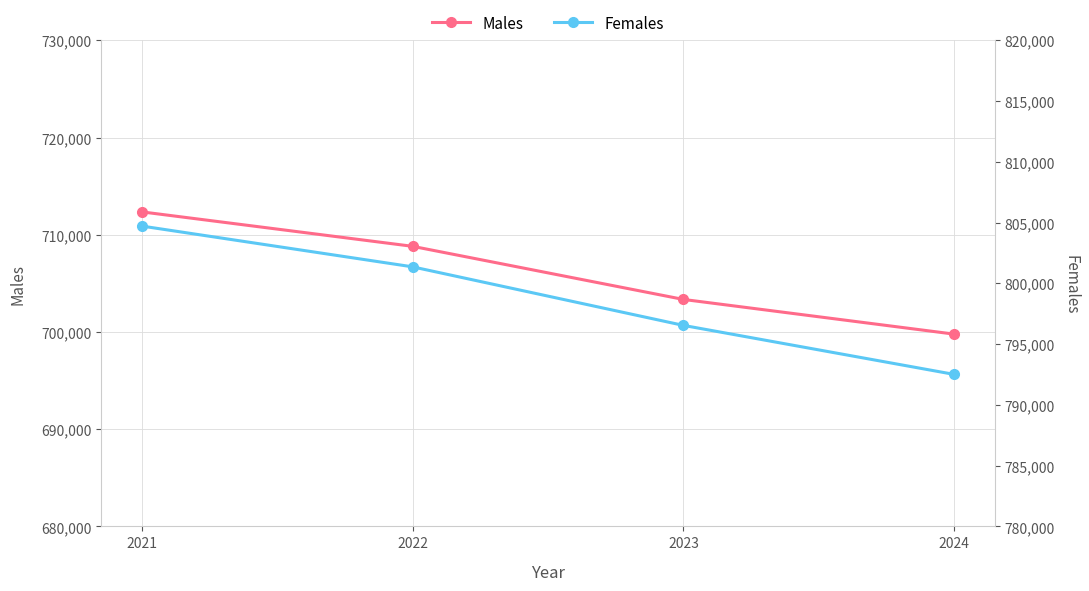

True or false: Males and Females cross at least once.

False